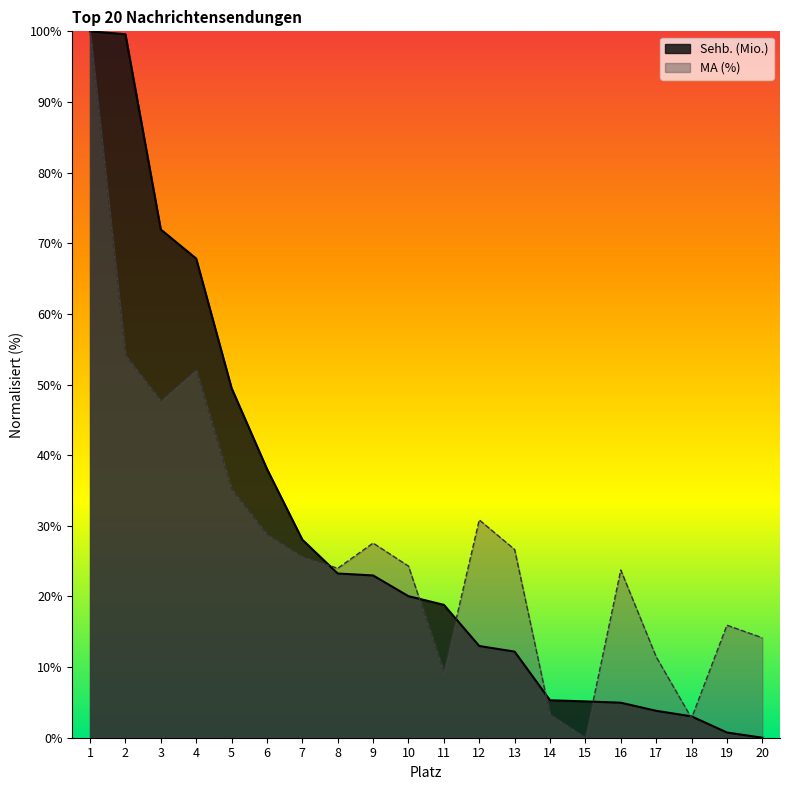

The value of Sehb. (Mio.) at 8 is 23.2. True or false?

True